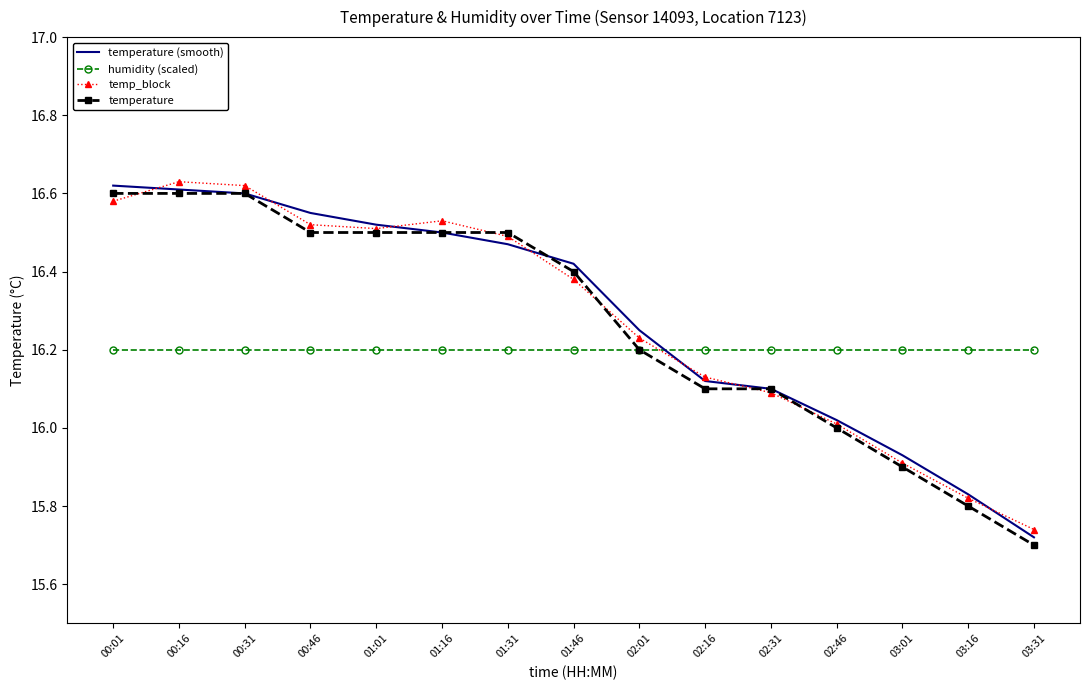

What is the total value across all series at 03:31?

63.4